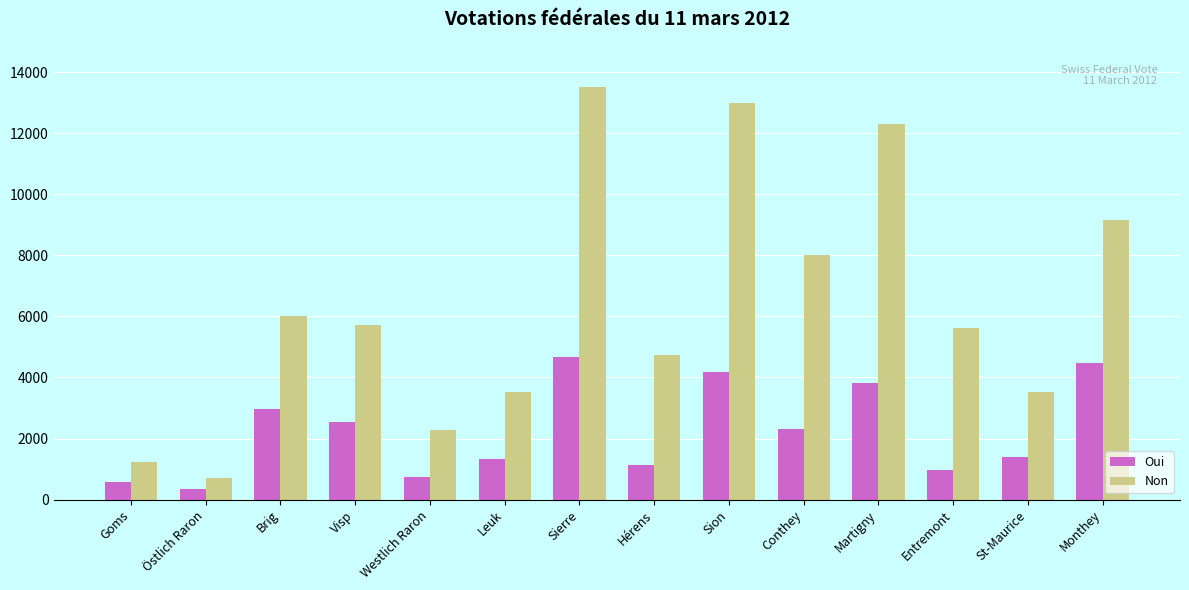

What are all the series names shown in the legend?

Oui, Non